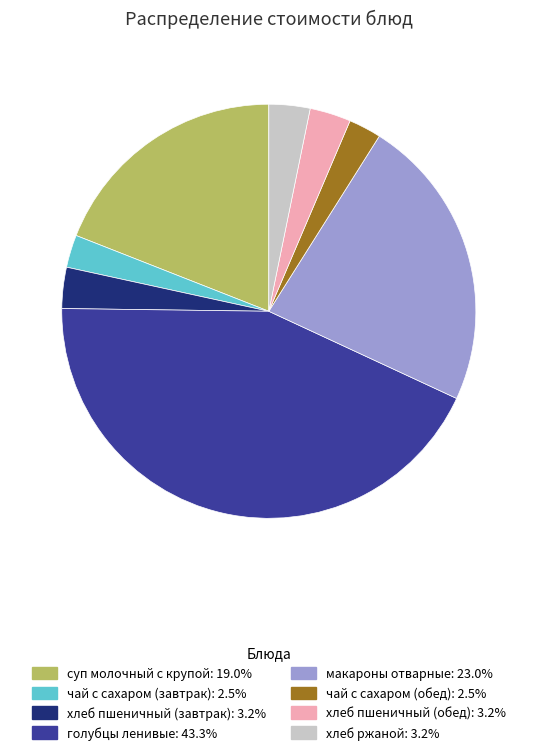

Do суп молочный с крупой and голубцы ленивые together represent more than half of the pie?

Yes